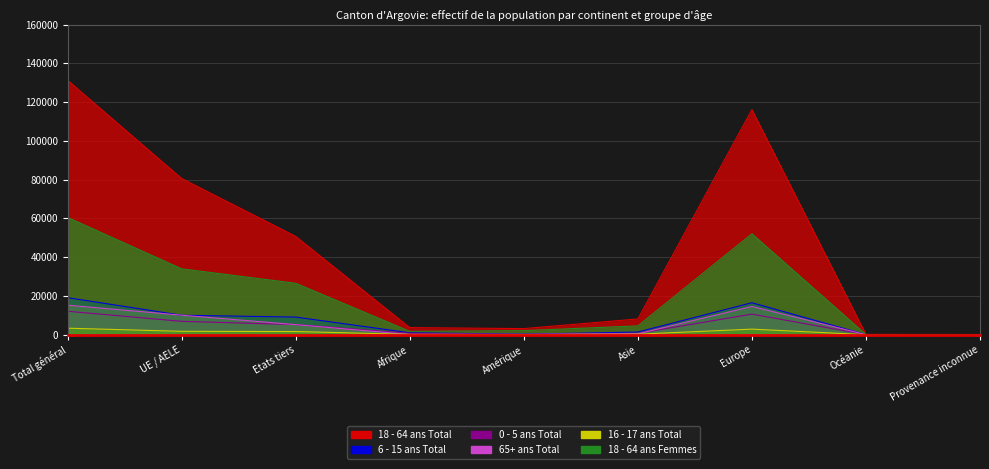

The value of 6 - 15 ans Total at Etats tiers is 12583. True or false?

False